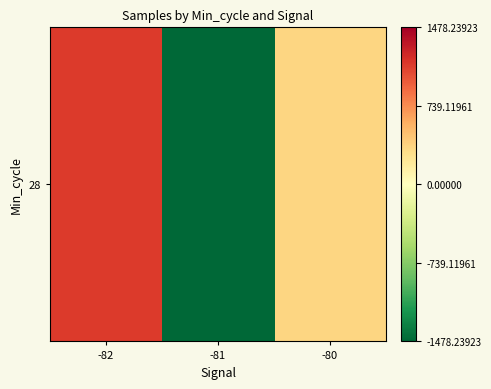

How many positive values are there?

2